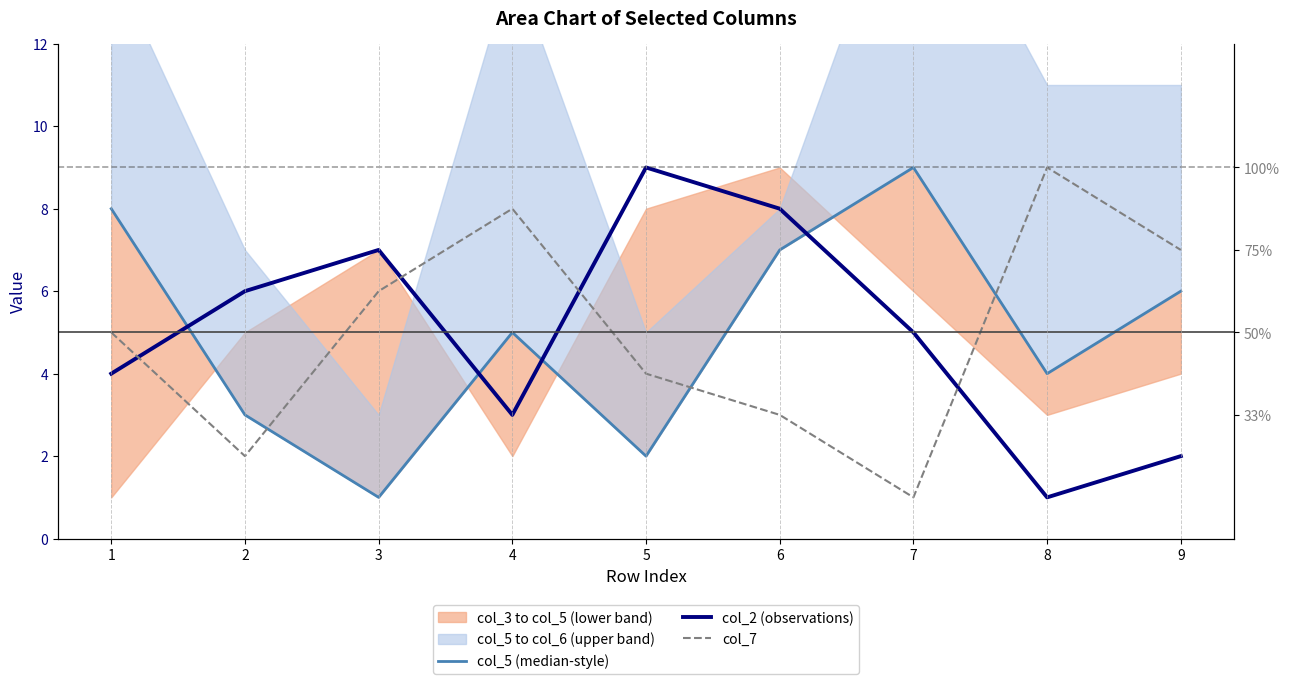

Does the chart display data point markers on the line(s)?

No